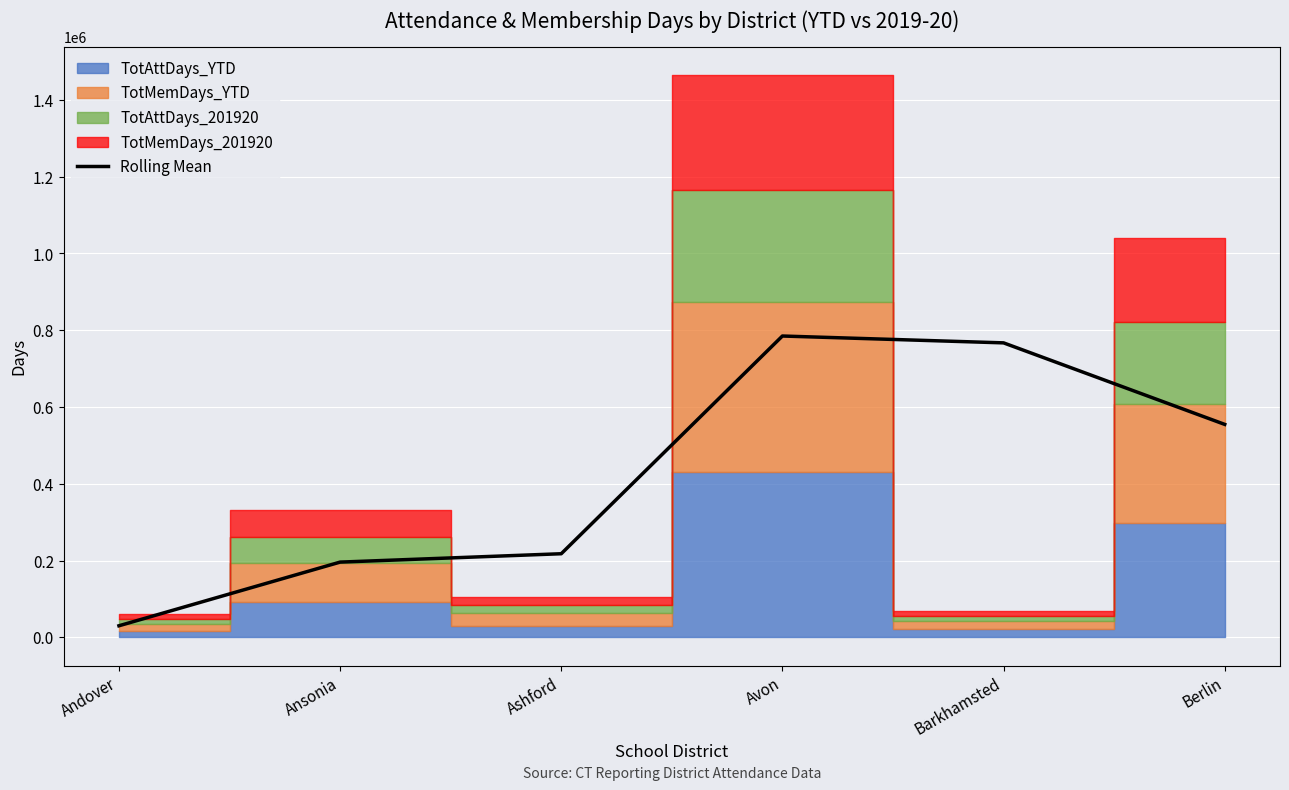

What is the sum of the values at Barkhamsted and Avon?

1552175